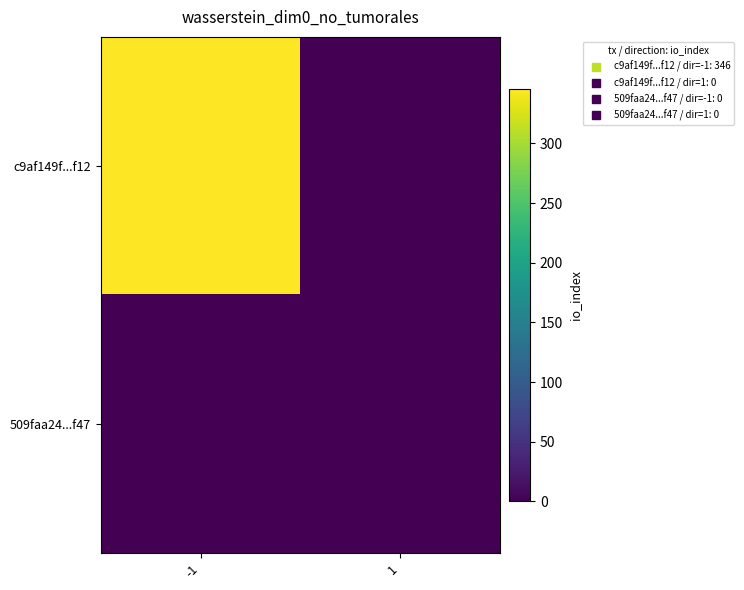

Rank the series by their average value, from highest to lowest.

c9af149f...f12, 509faa24...f47